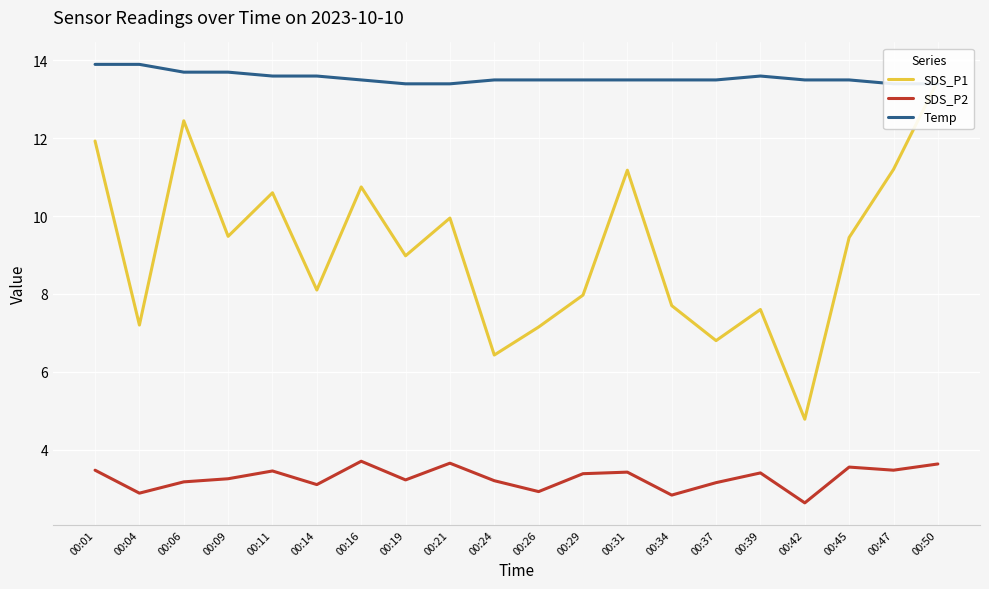

True or false: SDS_P2 has more than 0 points higher than both neighbors.

True